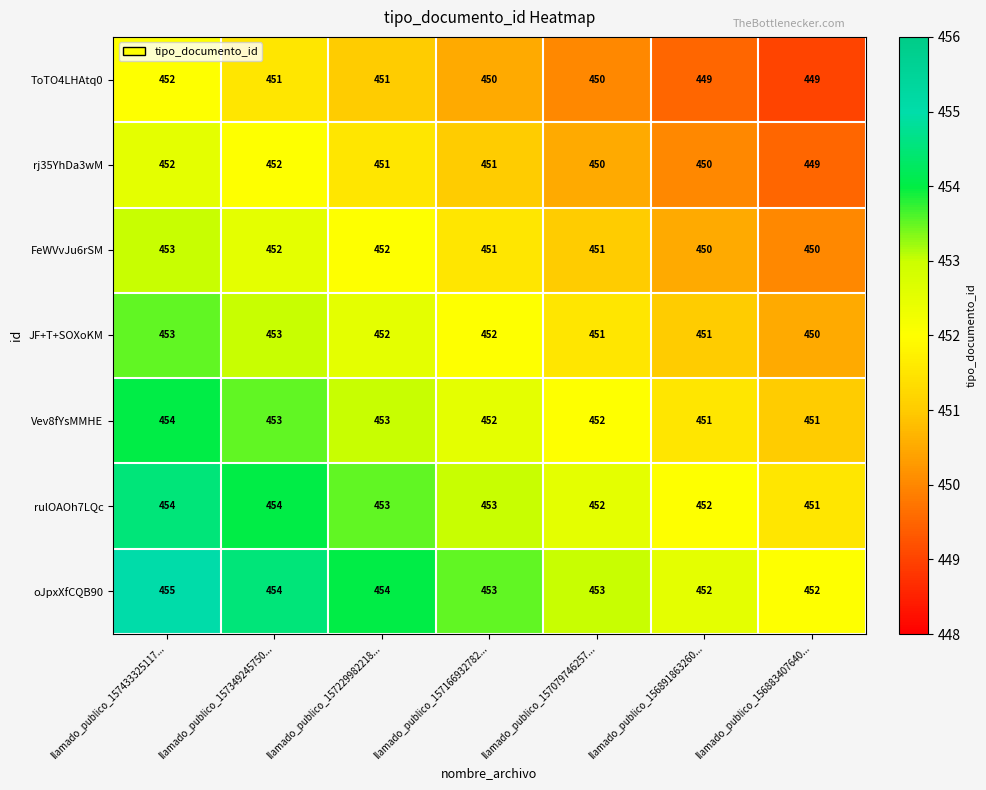

What is the difference between the highest and lowest values at llamado_publico_157349245750...?

3